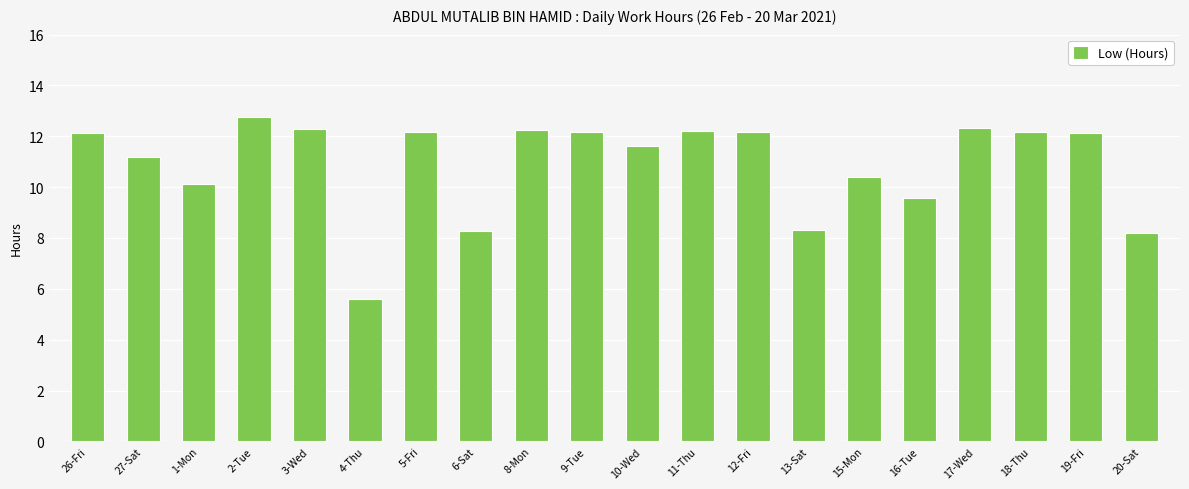

What is the sum of the values at 2-Tue and 1-Mon?

22.9